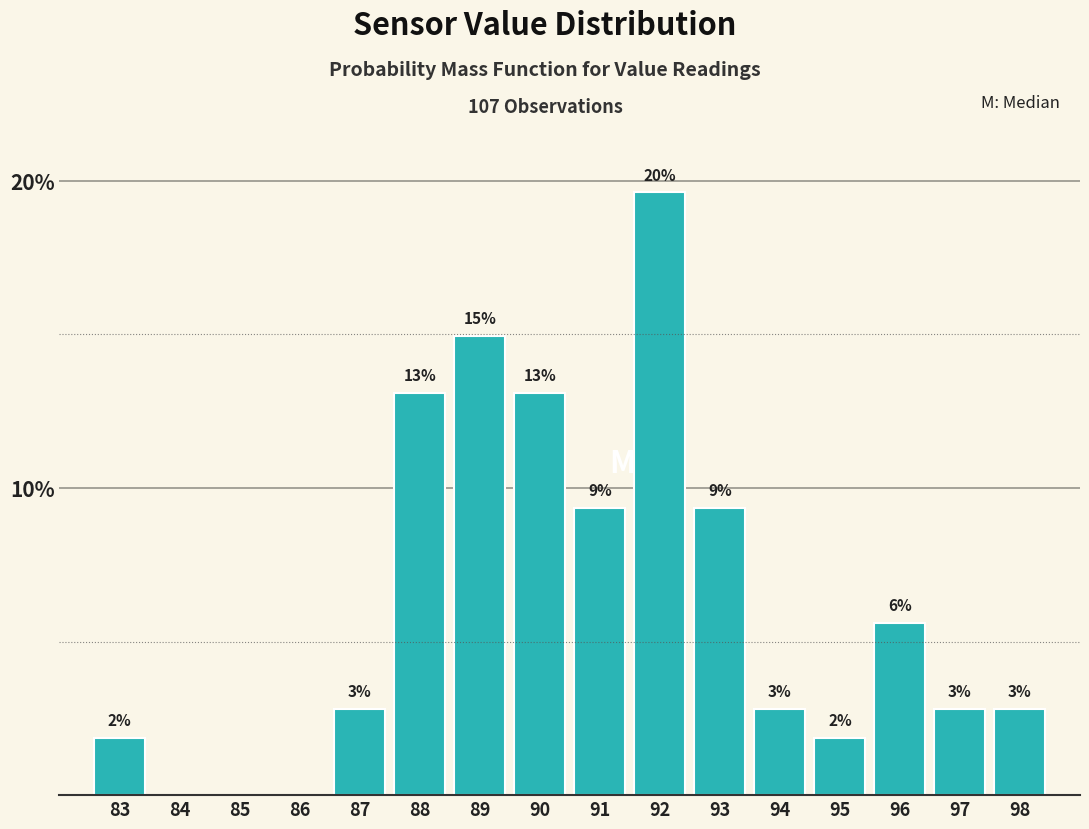

Are the bars horizontal?

No